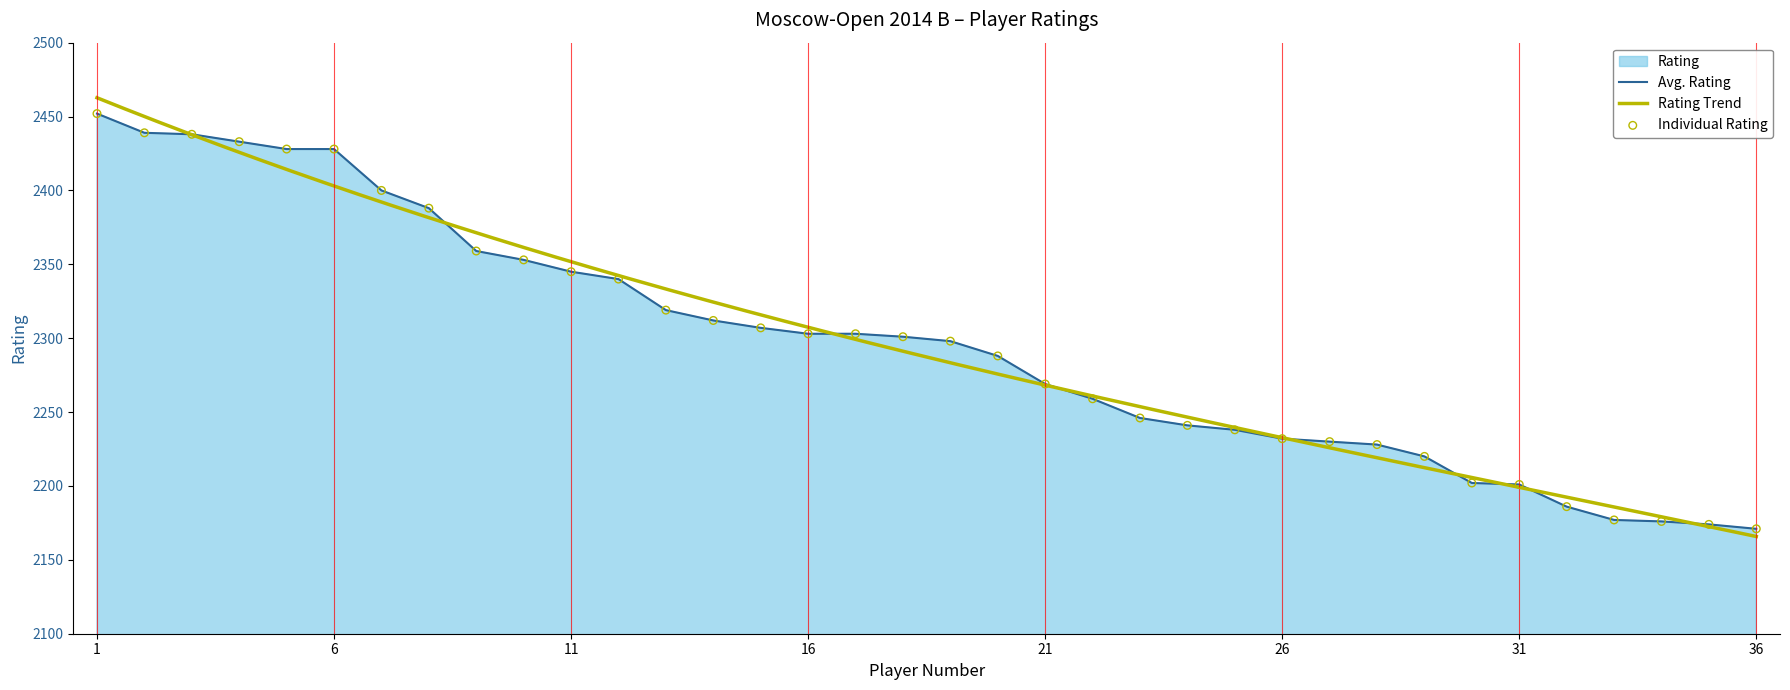

Between 26 and 22, which is larger?

22